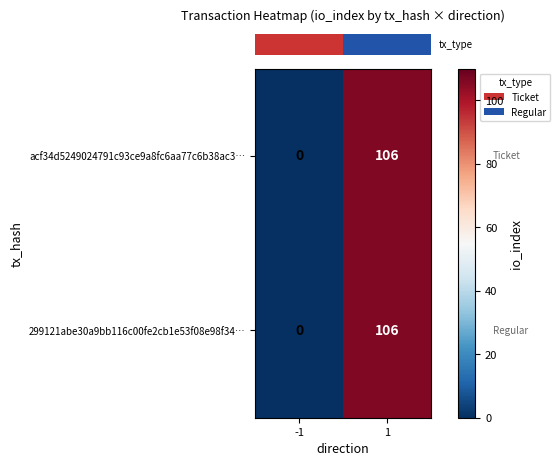

The value of 299121abe30a9bb116c00fe2cb1e53f08e98f34… at -1 is 0. True or false?

True